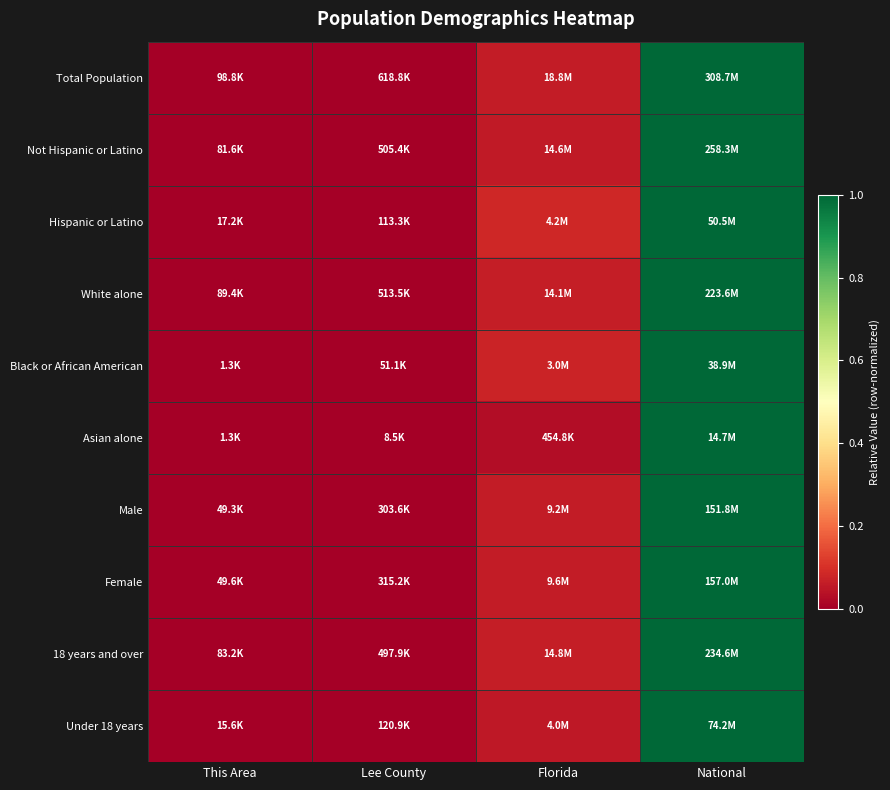

How many data points does each series have?

4